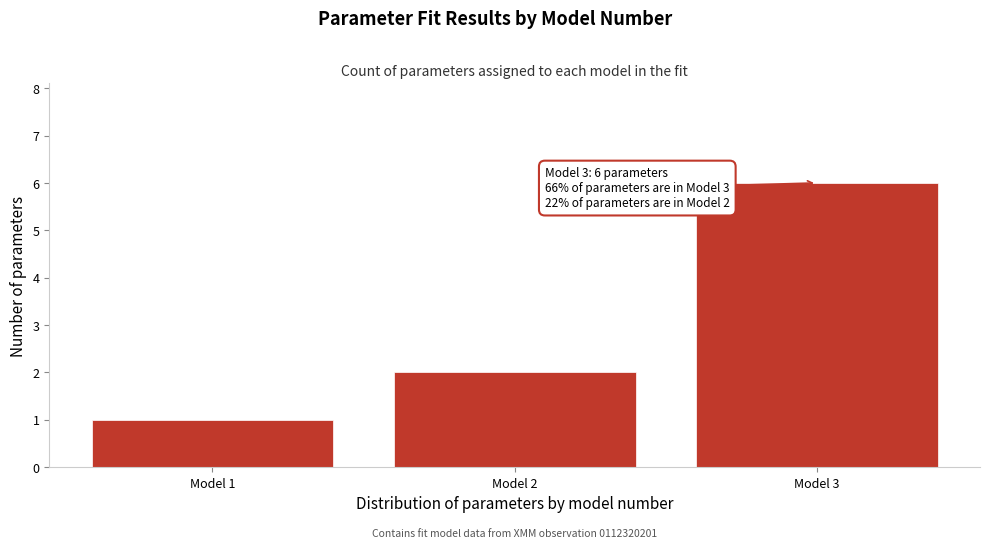

Reading left to right, transcribe all the data shown in this chart.

1	2	6